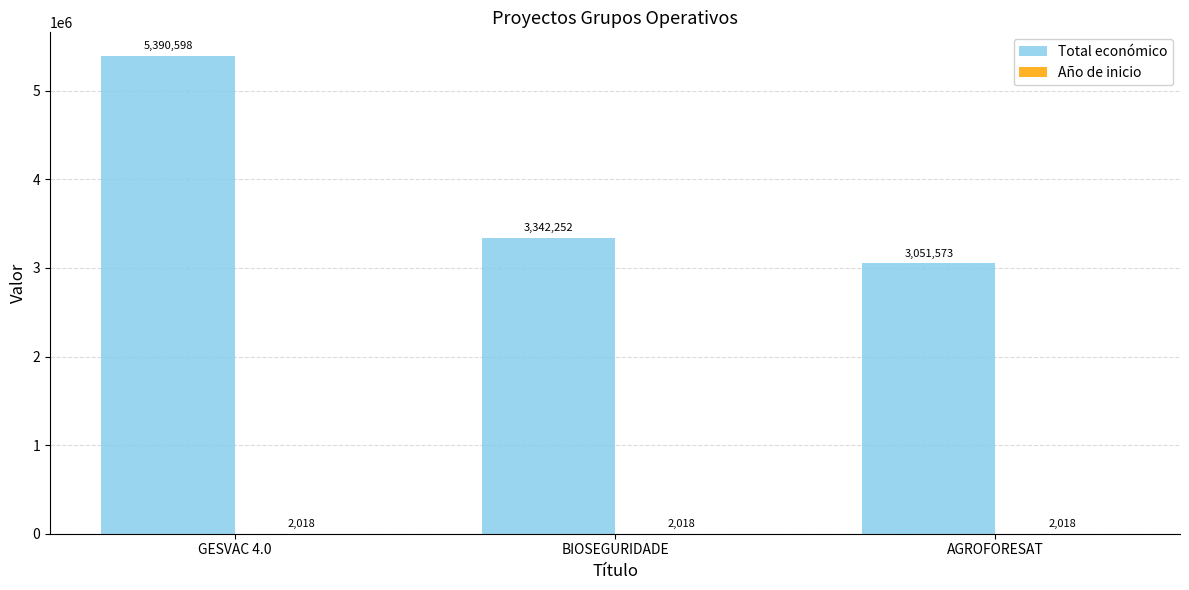

Which label corresponds to the largest value in the chart?

GESVAC 4.0